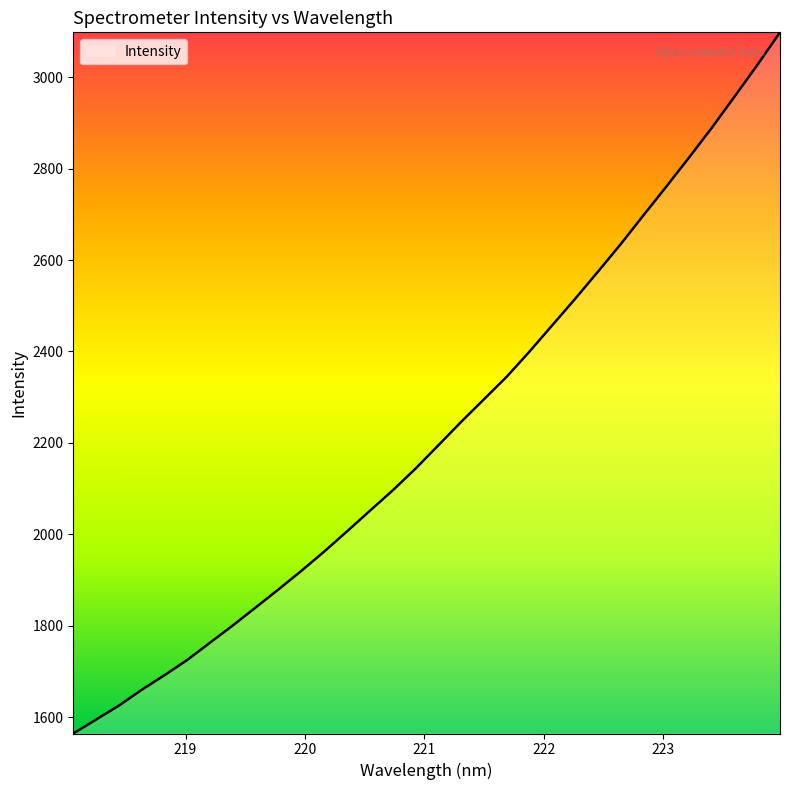

True or false: there are more than 0 points higher than both neighbors.

False